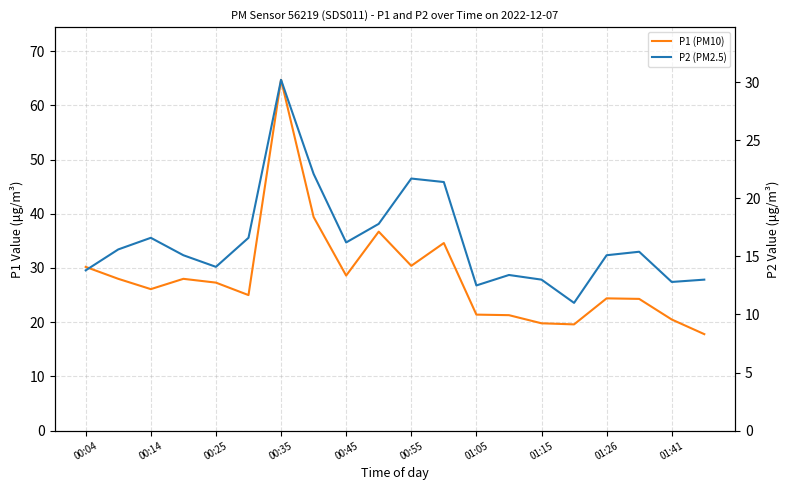

Which series has the largest range (max minus min)?

P1 (PM10)